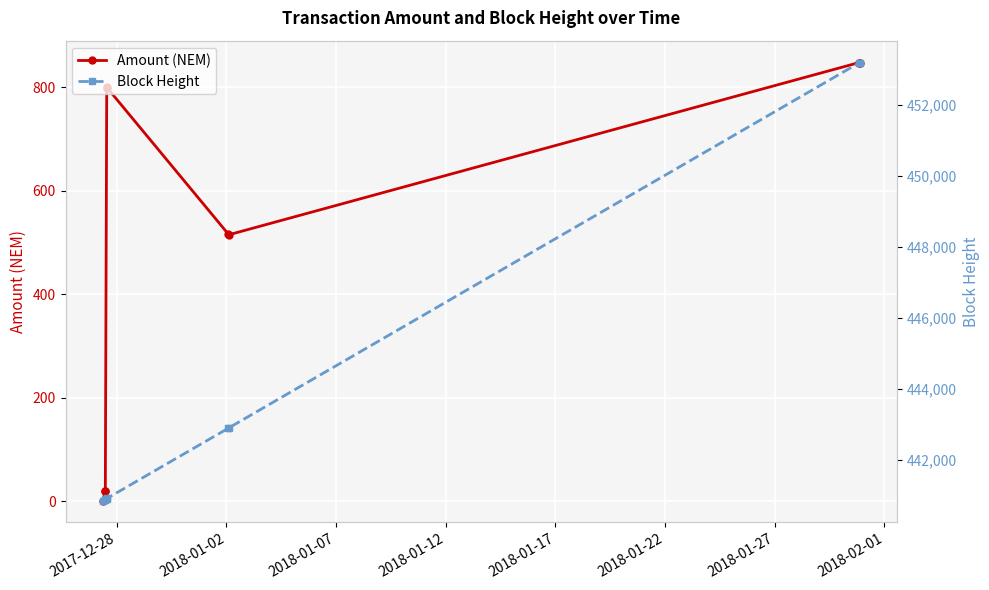

How many data points in Amount (NEM) are less than 516?

4